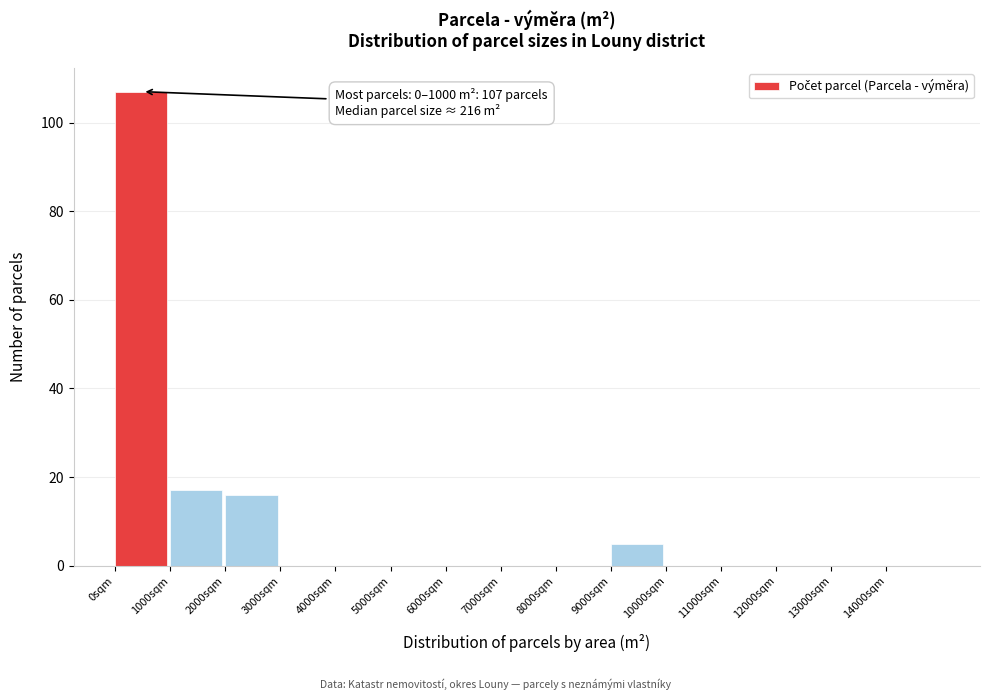

Reading left to right, transcribe all the data shown in this chart.

0sqm=107	1000sqm=17	2000sqm=16	3000sqm=0	4000sqm=0	5000sqm=0	6000sqm=0	7000sqm=0	8000sqm=0	9000sqm=5	10000sqm=0	11000sqm=0	12000sqm=0	13000sqm=0	14000sqm=0